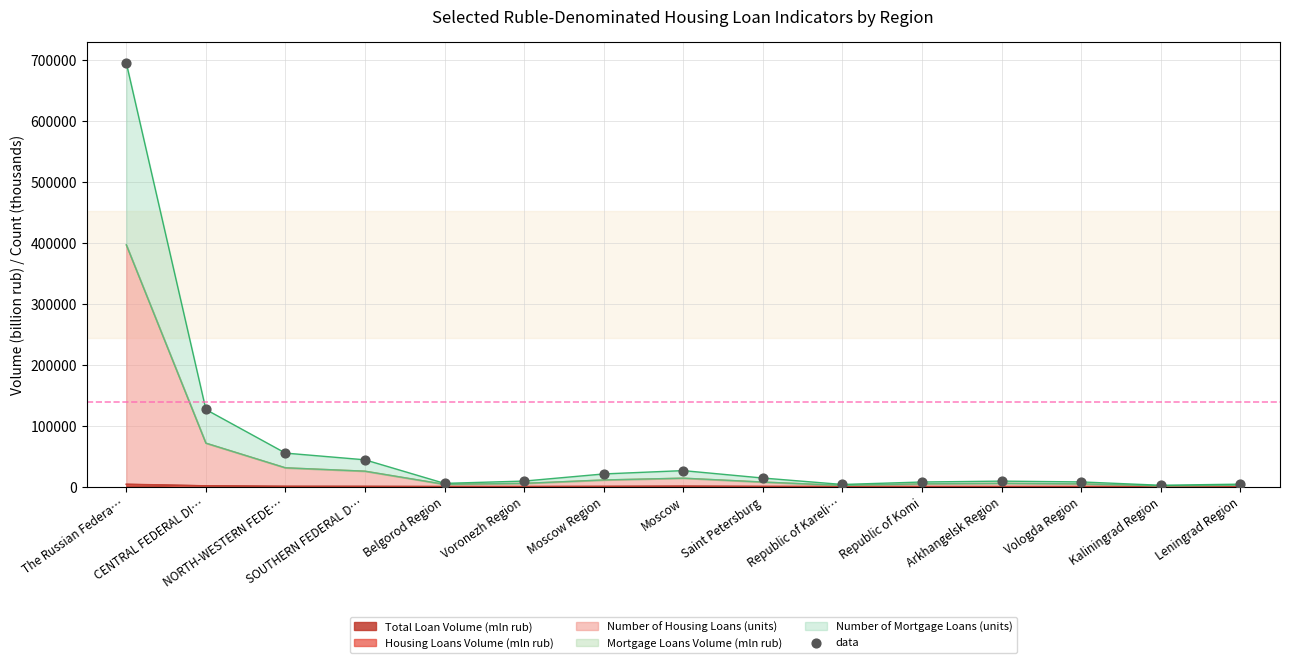

What is the change in value from Belgorod Region to Vologda Region?

+2397.0